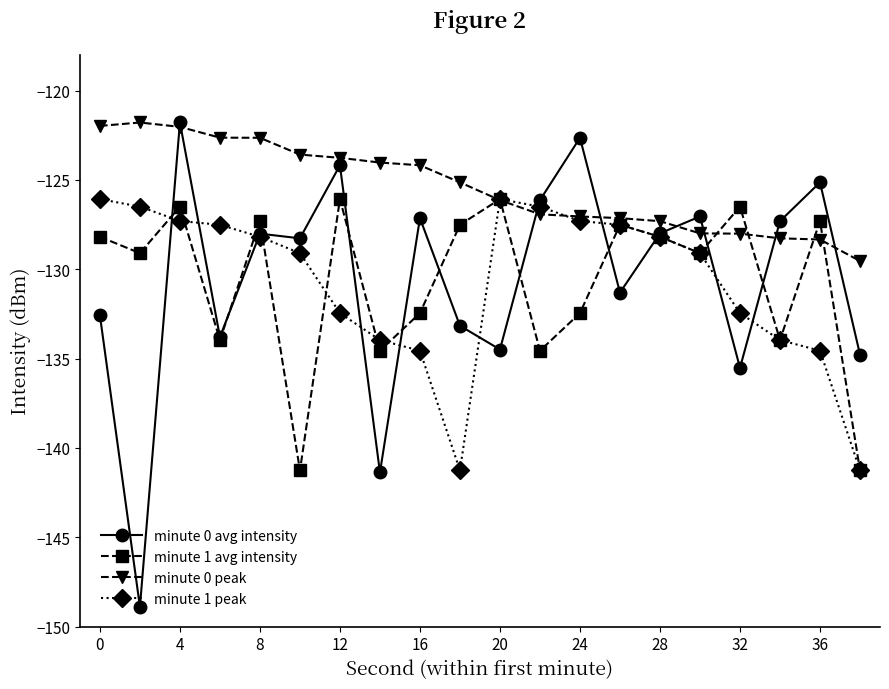

Which series has the widest spread of values?

minute 0 avg intensity